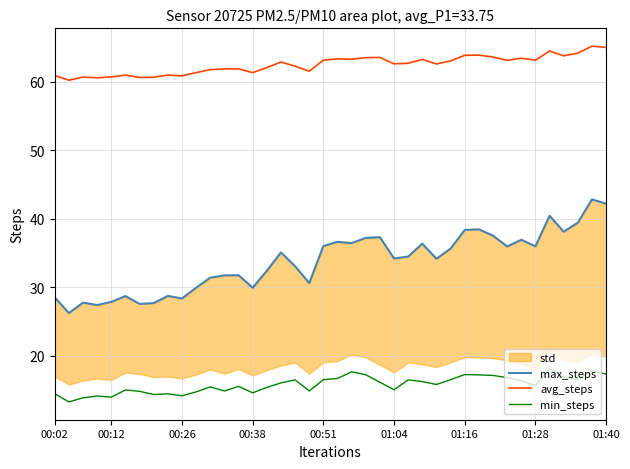

What is the lowest value of the min_steps series?

13.3